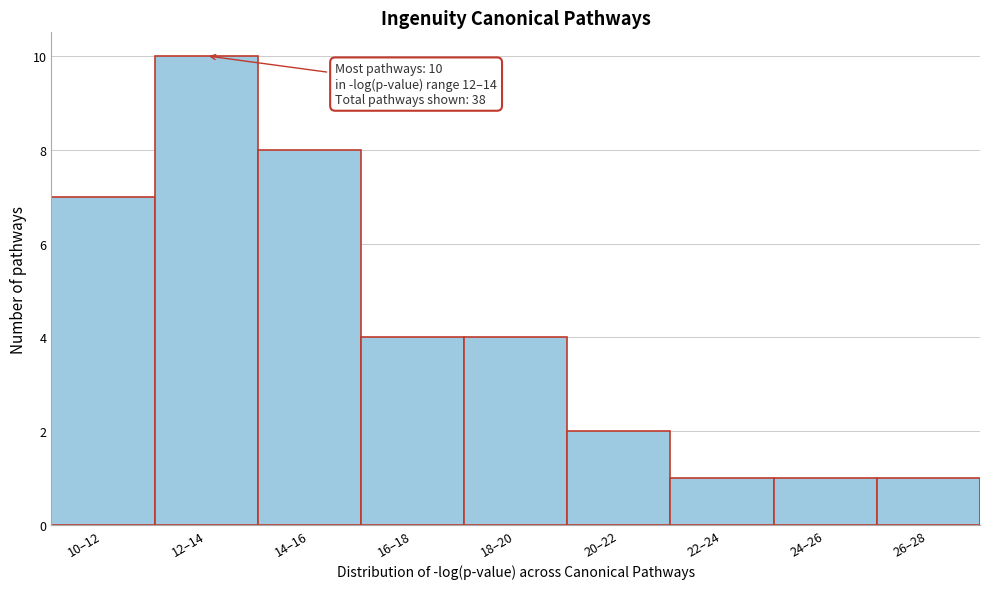

Reading right to left, what are all the values shown in this chart?

1	1	1	2	4	4	8	10	7